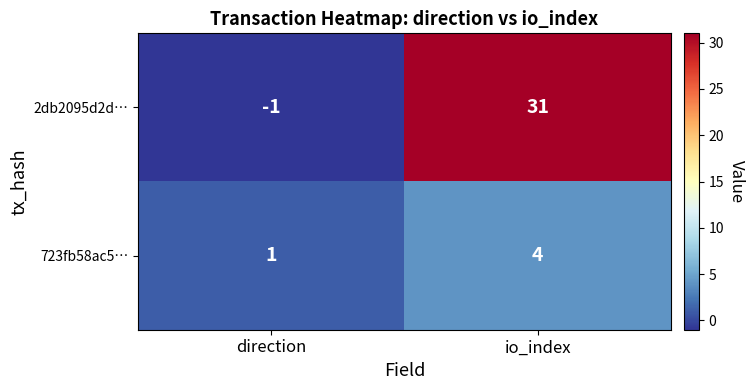

What is the difference between the maximum and minimum values in the 2db2095d2d… series?

32